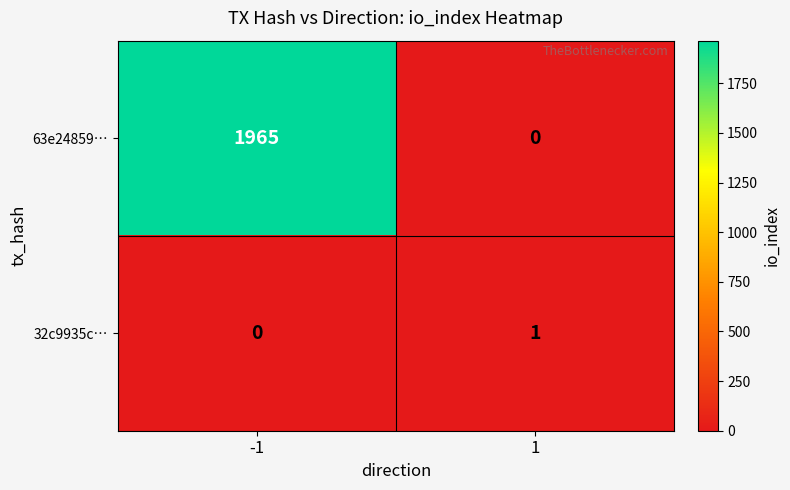

The value of 63e24859… at -1 is 1198. True or false?

False